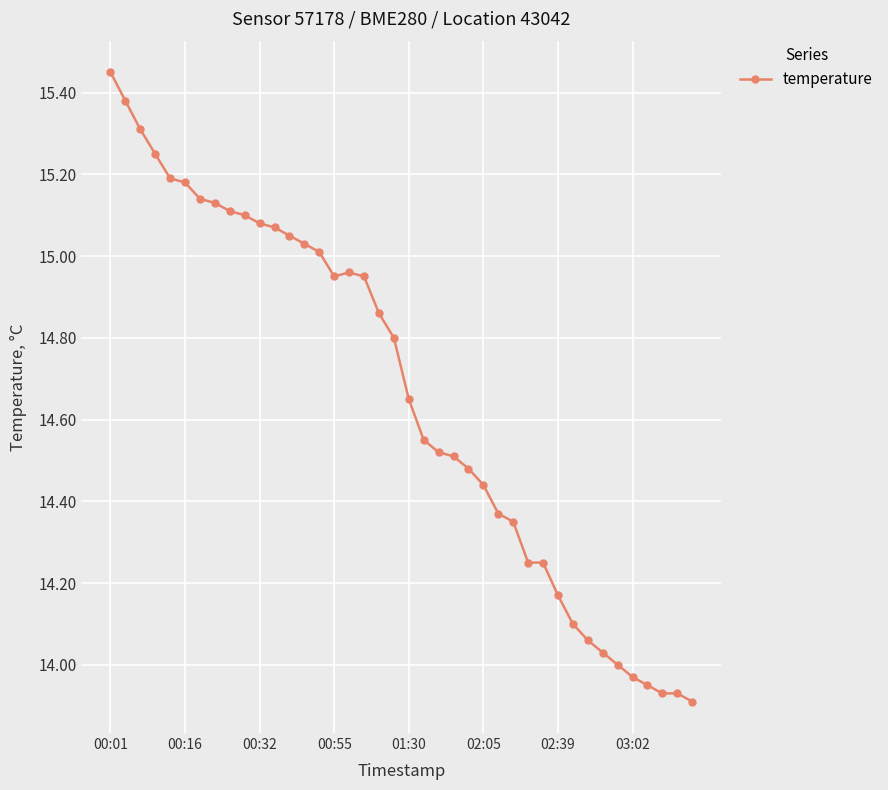

What is the difference between the maximum and minimum values?

1.5